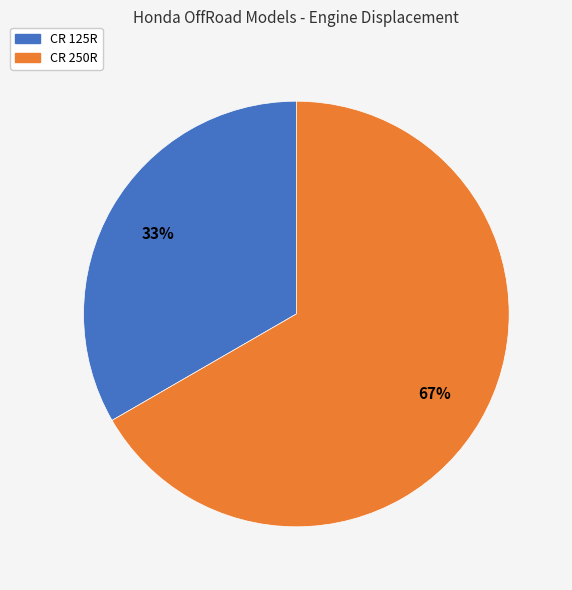

What is the ratio of the value at CR 125R to the value at CR 250R?

0.5